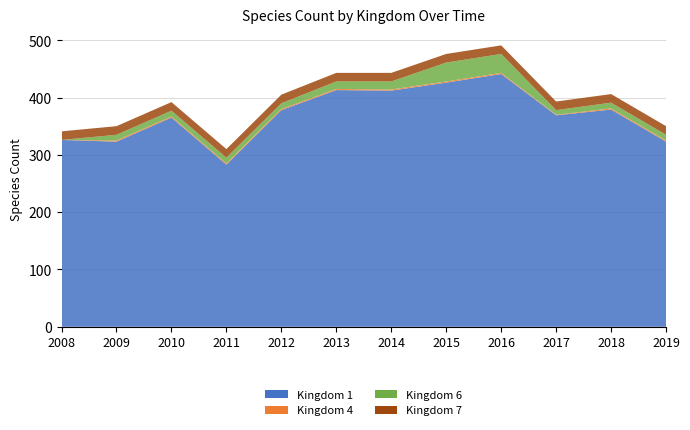

Reading left to right, list all the values displayed in this chart.

1: 2008=326	2009=323	2010=365	2011=283	2012=378	2013=413	2014=412	2015=426	2016=441	2017=369	2018=379	2019=323
4: 2008=0	2009=2	2010=2	2011=2	2012=2	2013=2	2014=2	2015=2	2016=2	2017=1	2018=2	2019=2
6: 2008=0	2009=10	2010=10	2011=10	2012=10	2013=13	2014=14	2015=33	2016=33	2017=8	2018=10	2019=10
7: 2008=15	2009=15	2010=15	2011=15	2012=15	2013=15	2014=15	2015=15	2016=15	2017=15	2018=15	2019=15